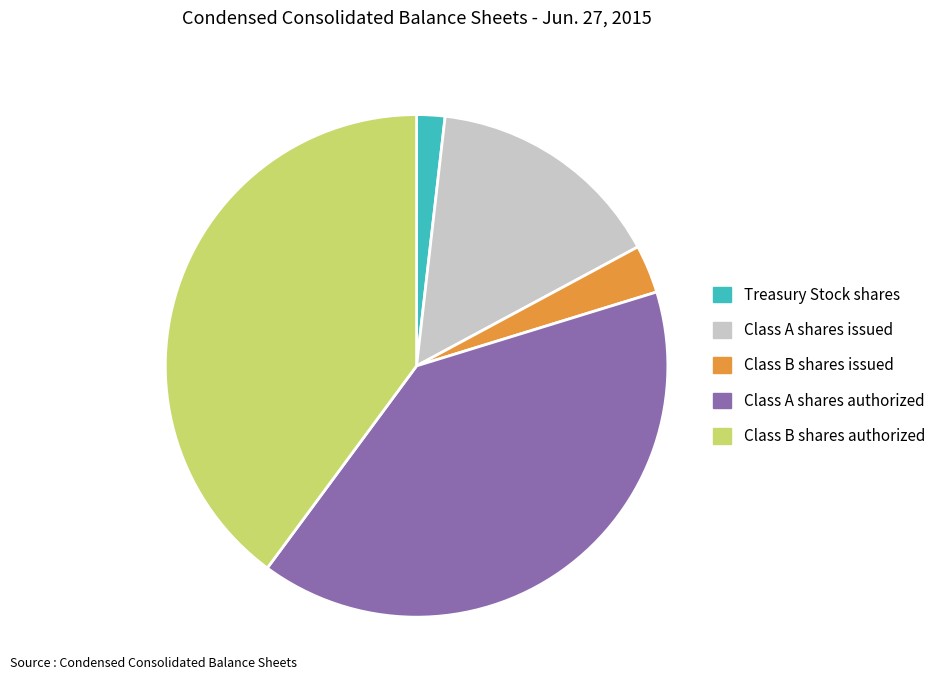

Is there any slice that represents more than half of the pie?

No